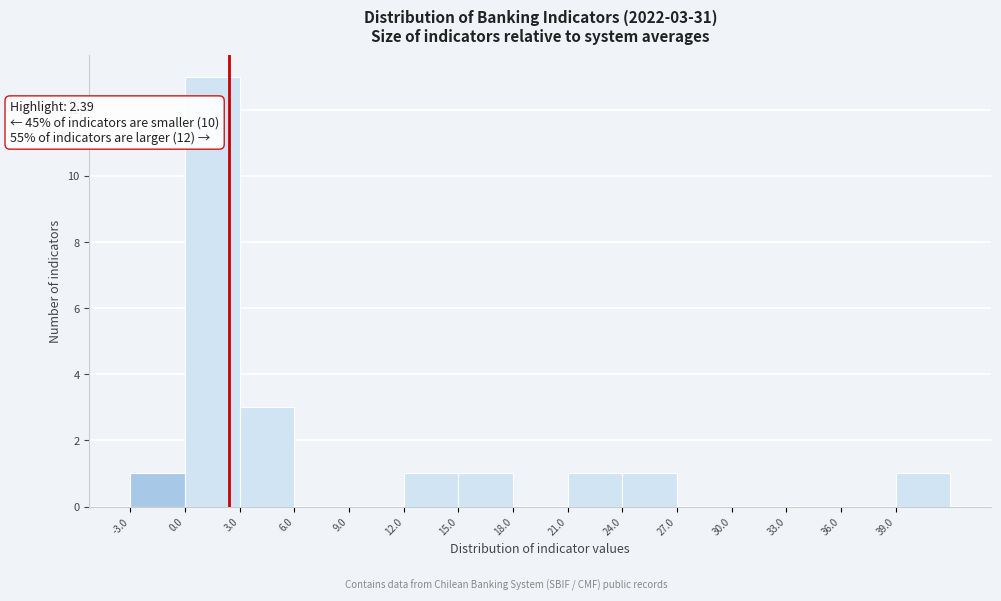

Over which range of the x-axis is the bar tallest?

0 to 3